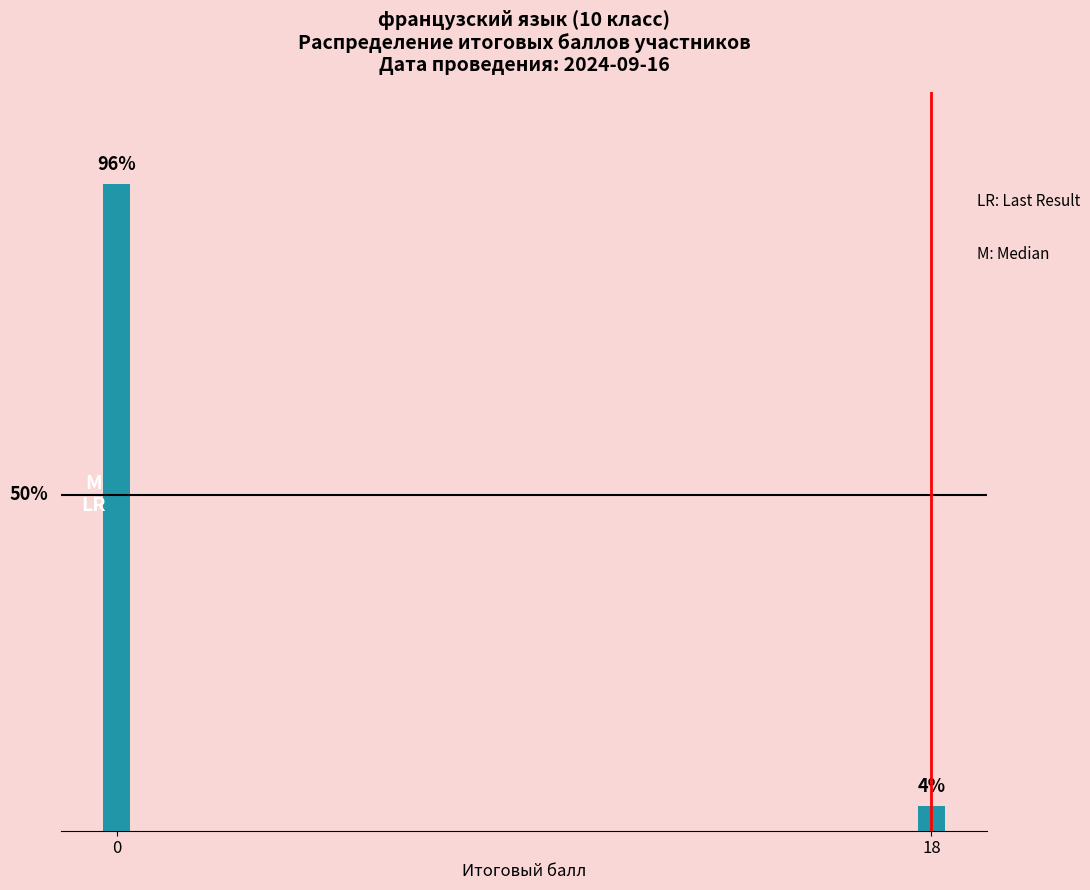

Reading left to right, extract all data points from this chart.

96.3	3.7